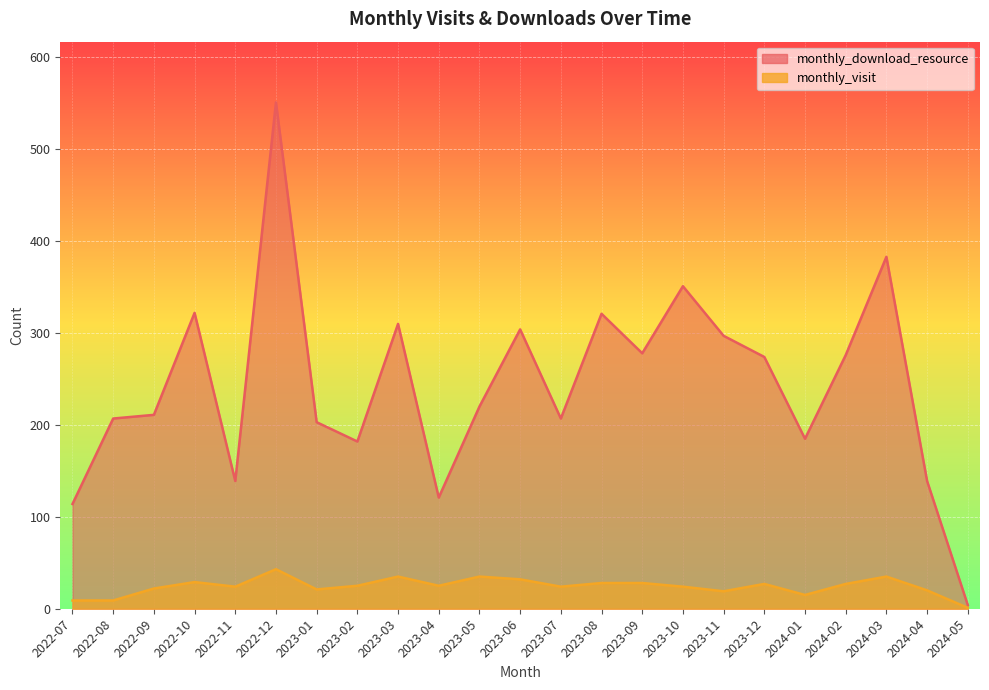

At which label does monthly_download_resource reach its peak?

2022-12